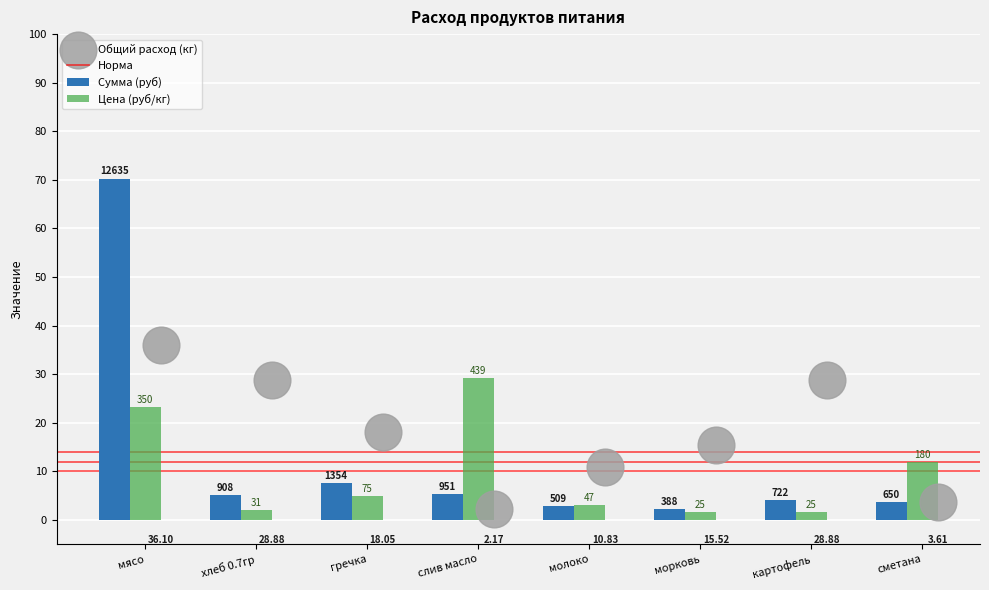

Which series contains the highest Y value?

Сумма (руб)